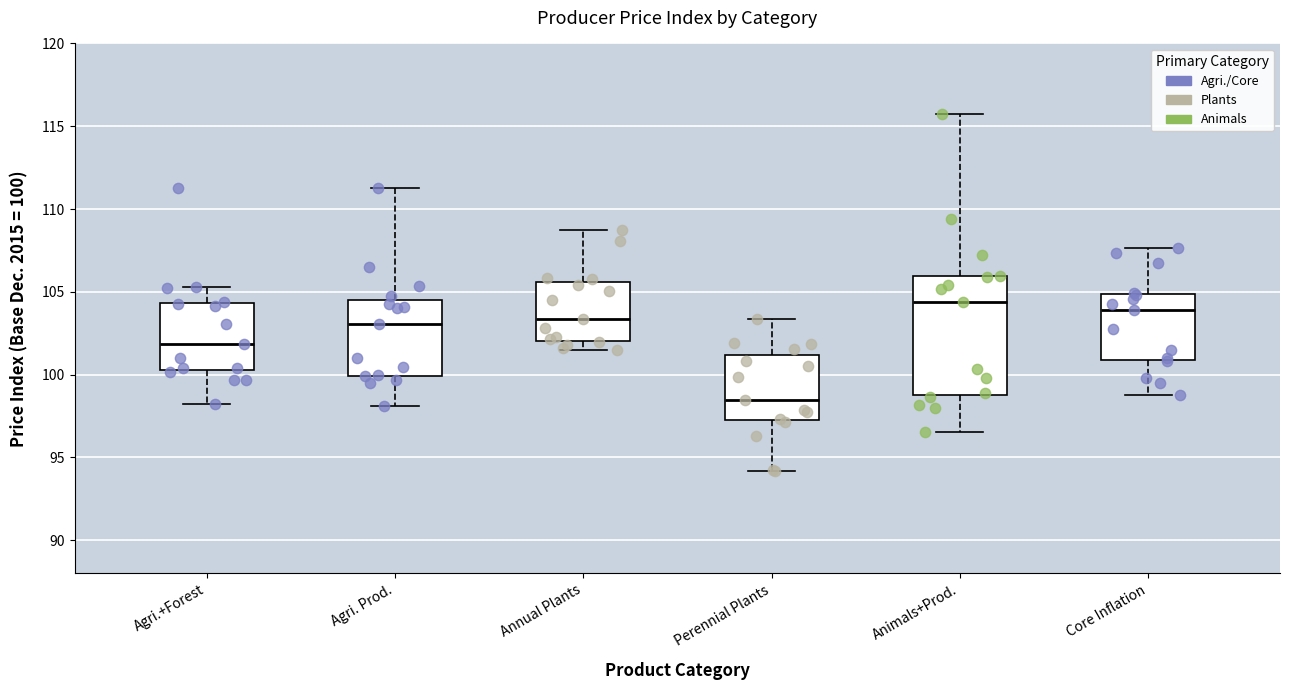

Where is the upper edge of the box for Perennial Plants on the y-axis? The values are not printed on the chart, so give them approximately, as read against the axis.

101.0